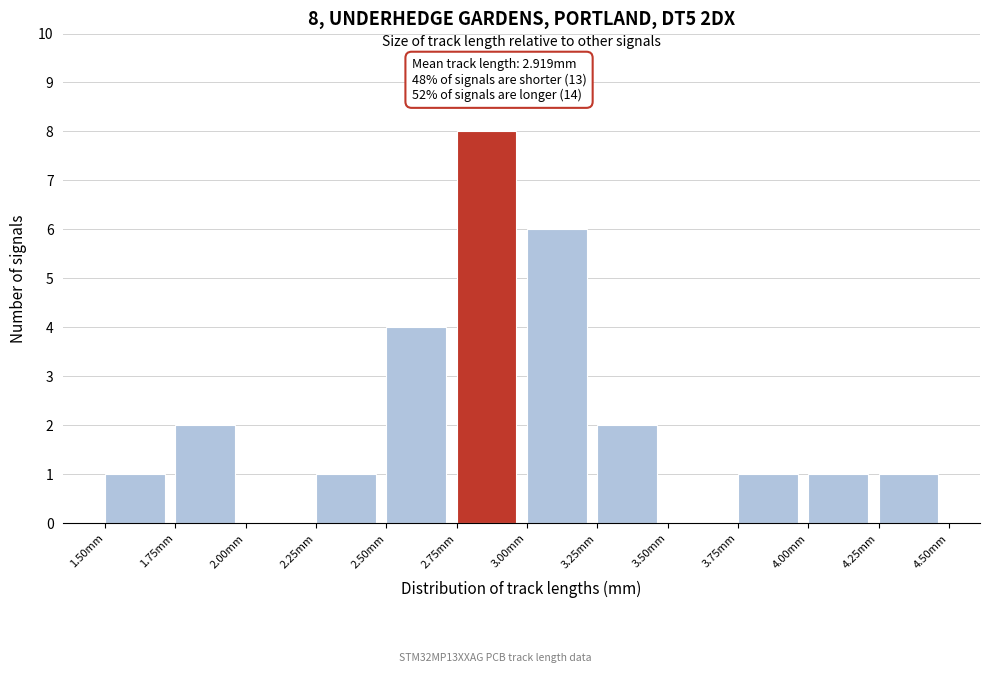

Which range on the x-axis has the tallest bar?

2.75 to 3.00